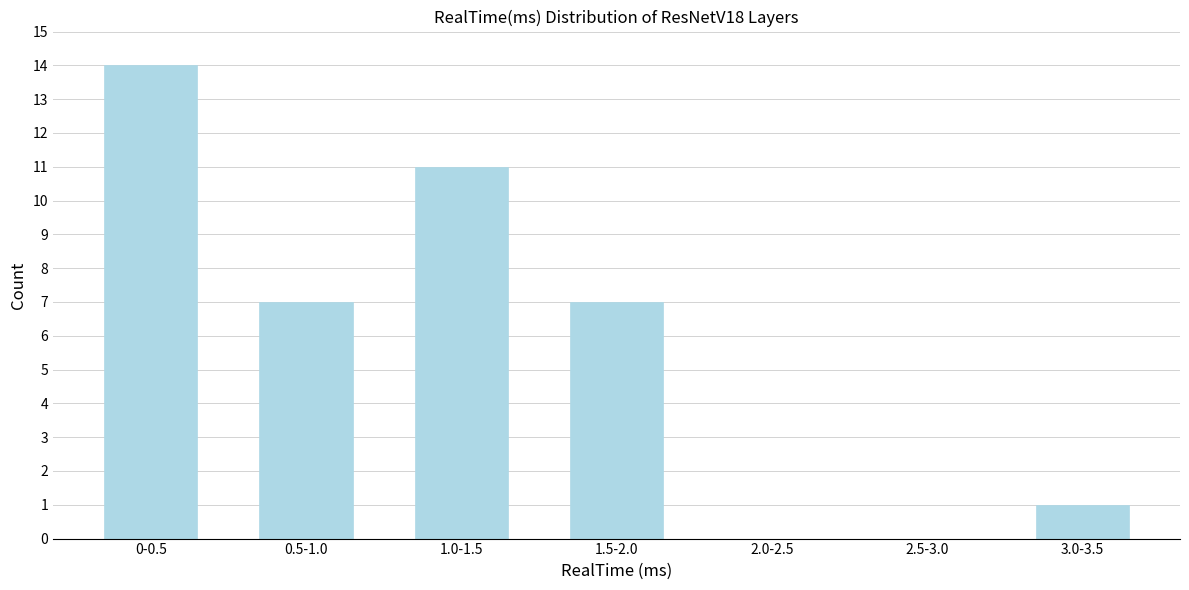

Reading left to right, list all the values displayed in this chart.

0-0.5=14	0.5-1.0=7	1.0-1.5=11	1.5-2.0=7	2.0-2.5=0	2.5-3.0=0	3.0-3.5=1